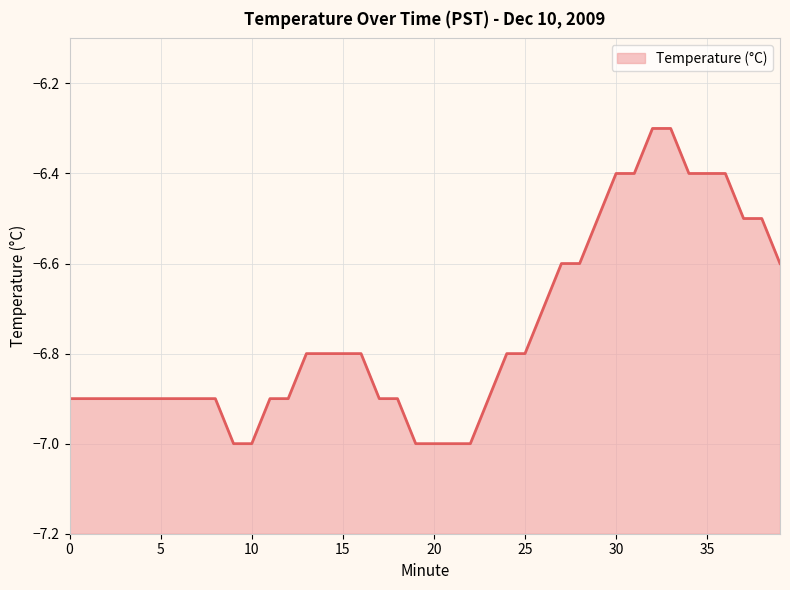

Reading left to right, transcribe all the data shown in this chart.

0=-6.9	1=-6.9	2=-6.9	3=-6.9	4=-6.9	5=-6.9	6=-6.9	7=-6.9	8=-6.9	9=-7.0	10=-7.0	11=-6.9	12=-6.9	13=-6.8	14=-6.8	15=-6.8	16=-6.8	17=-6.9	18=-6.9	19=-7.0	20=-7.0	21=-7.0	22=-7.0	23=-6.9	24=-6.8	25=-6.8	26=-6.7	27=-6.6	28=-6.6	29=-6.5	30=-6.4	31=-6.4	32=-6.3	33=-6.3	34=-6.4	35=-6.4	36=-6.4	37=-6.5	38=-6.5	39=-6.6